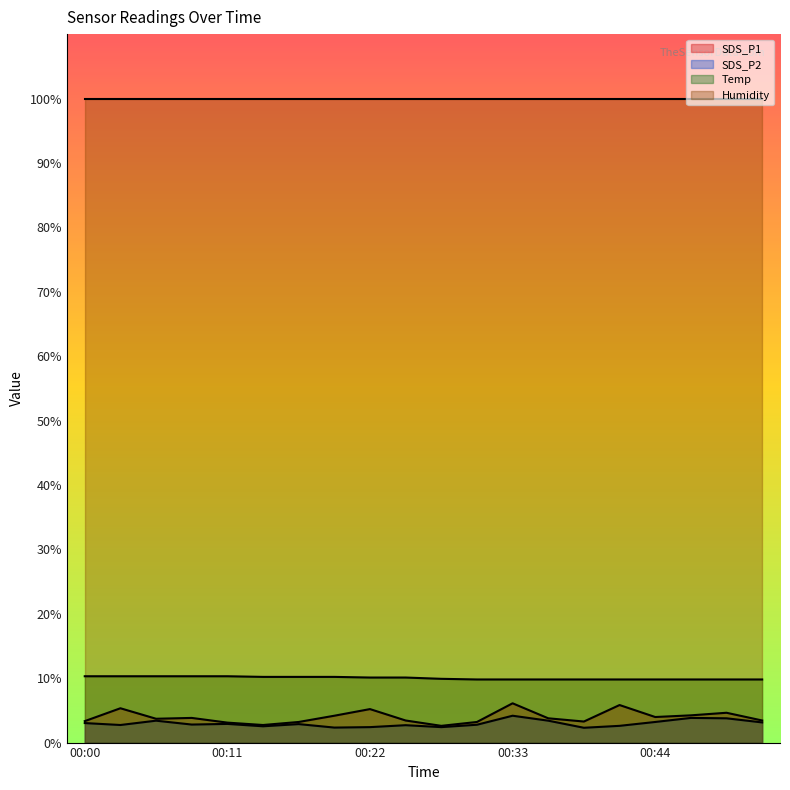

What is the maximum value shown in the chart?

99.9